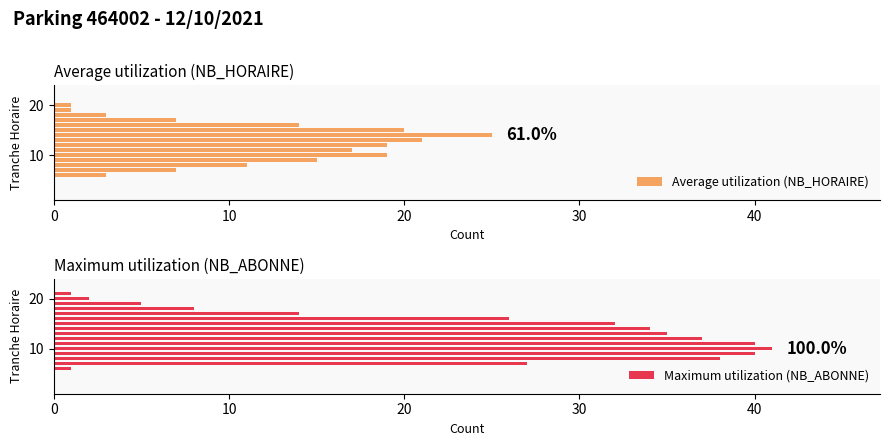

True or false: Maximum utilization (NB_ABONNE) has a value of 41 at 10.

True